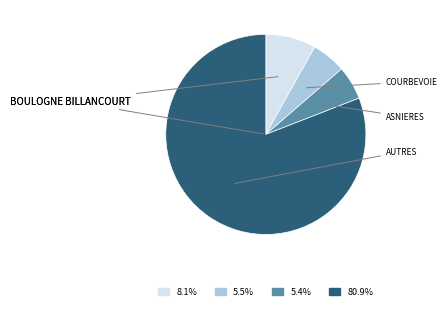

Is there a majority slice in this chart?

Yes